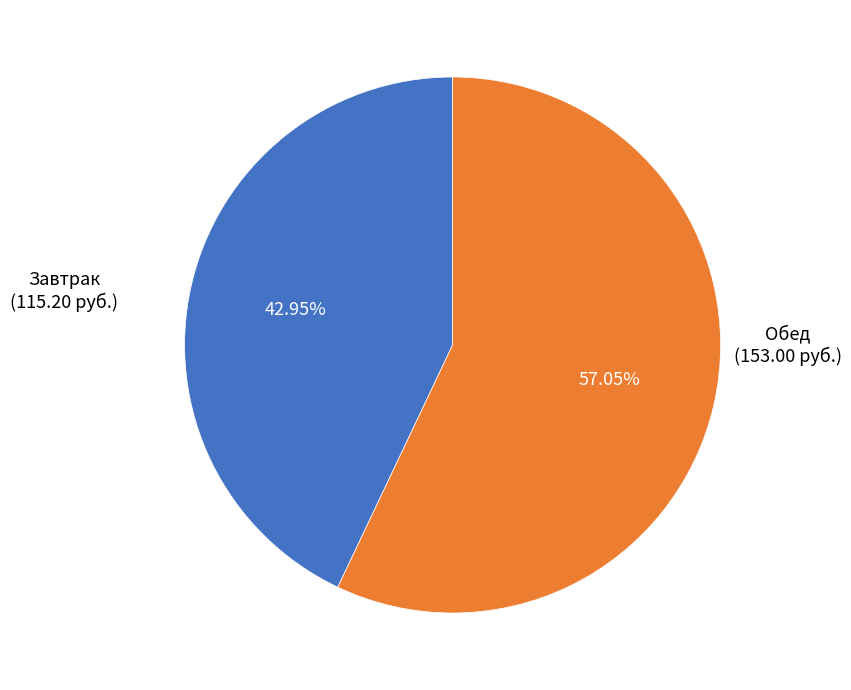

Rank the categories by value from lowest to highest.

Завтрак, Обед